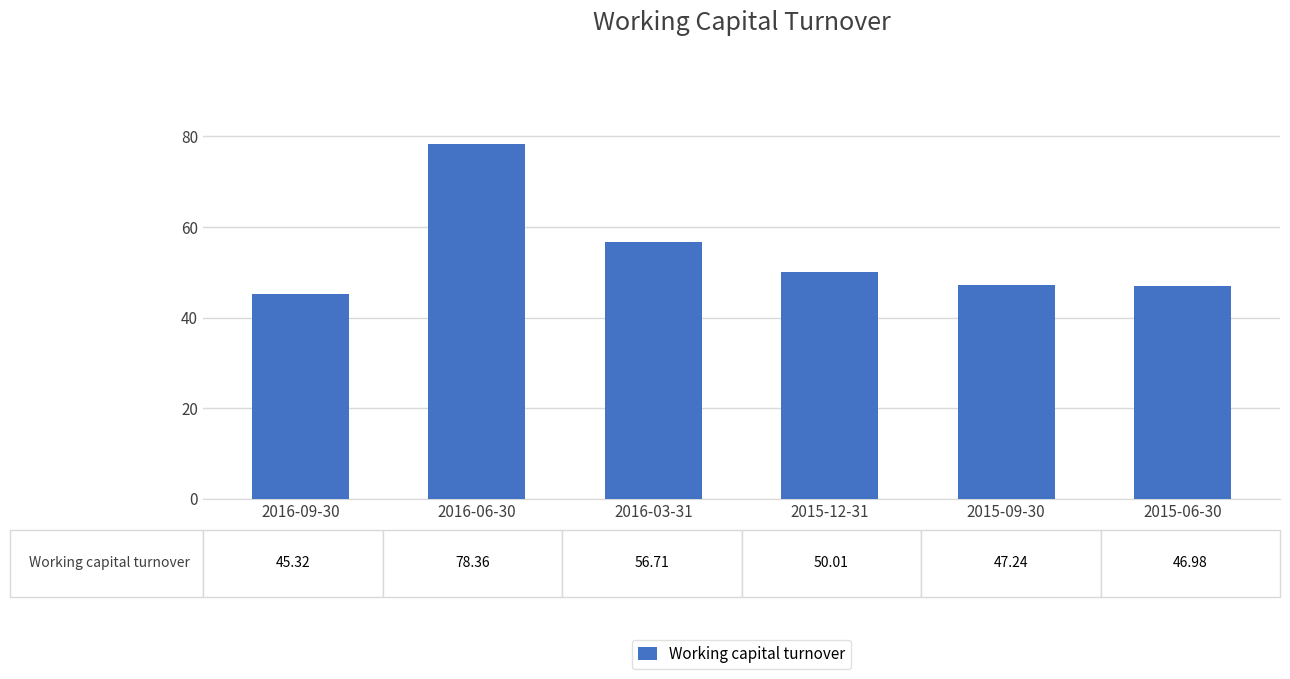

How many data points are above 50?

3